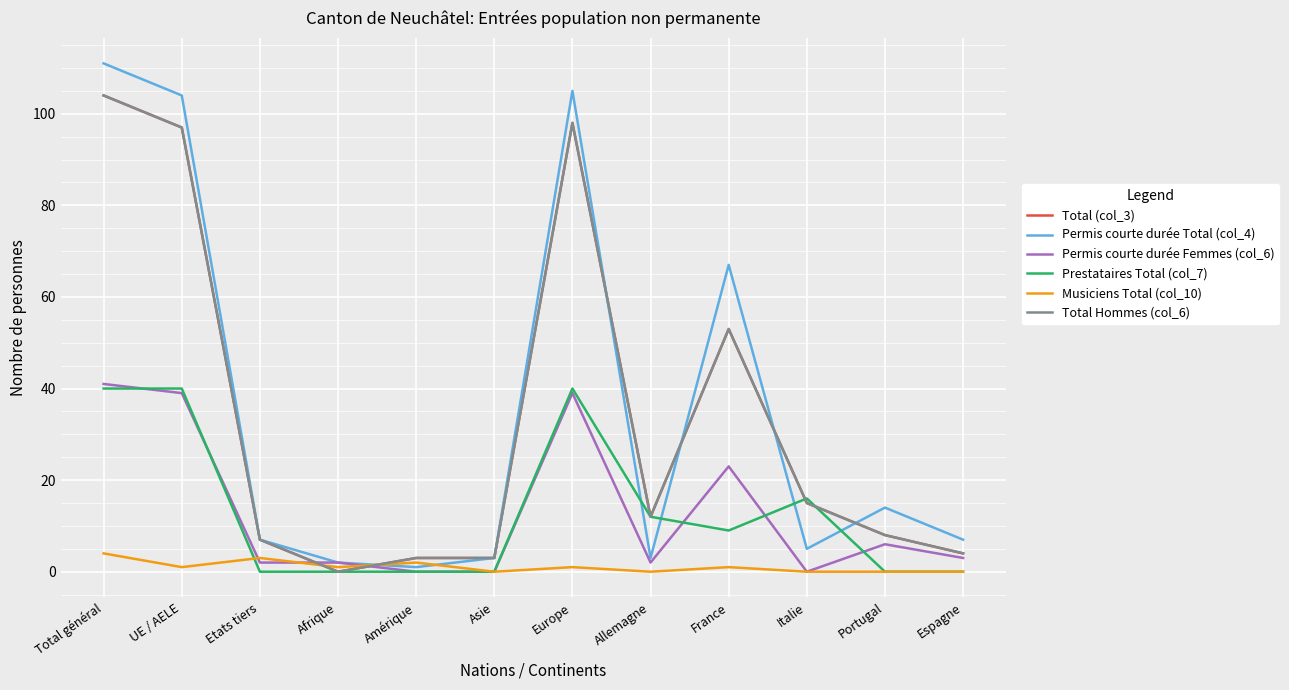

Does the chart display data point markers on the line(s)?

No